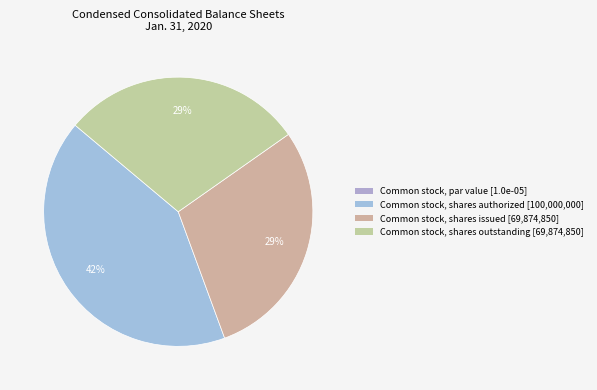

How many slices are in this pie chart?

4